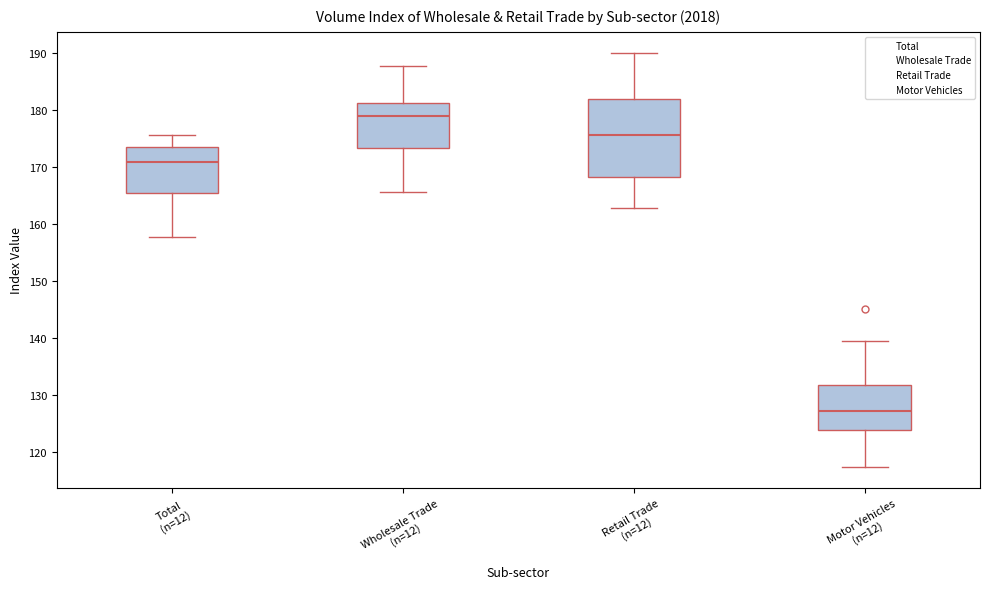

Reading left to right, read every box against the y-axis: the position of its median line, the range the box covers, and the ends of its whiskers. The values are not printed on the chart, so give them approximately, as read against the axis.

Total (n=12): median 171, box 165 to 174, whiskers 158 to 176
Wholesale Trade (n=12): median 179, box 173 to 181, whiskers 166 to 188
Retail Trade (n=12): median 176, box 168 to 182, whiskers 163 to 190
Motor Vehicles (n=12): median 127, box 124 to 132, whiskers 117 to 140